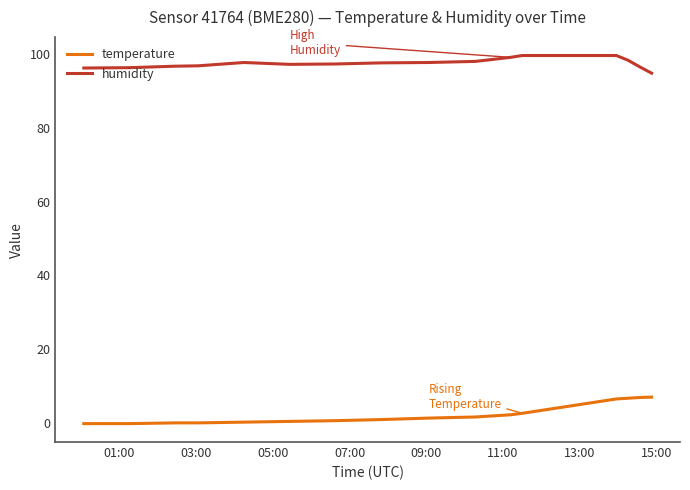

Which series has the largest total across all categories?

humidity